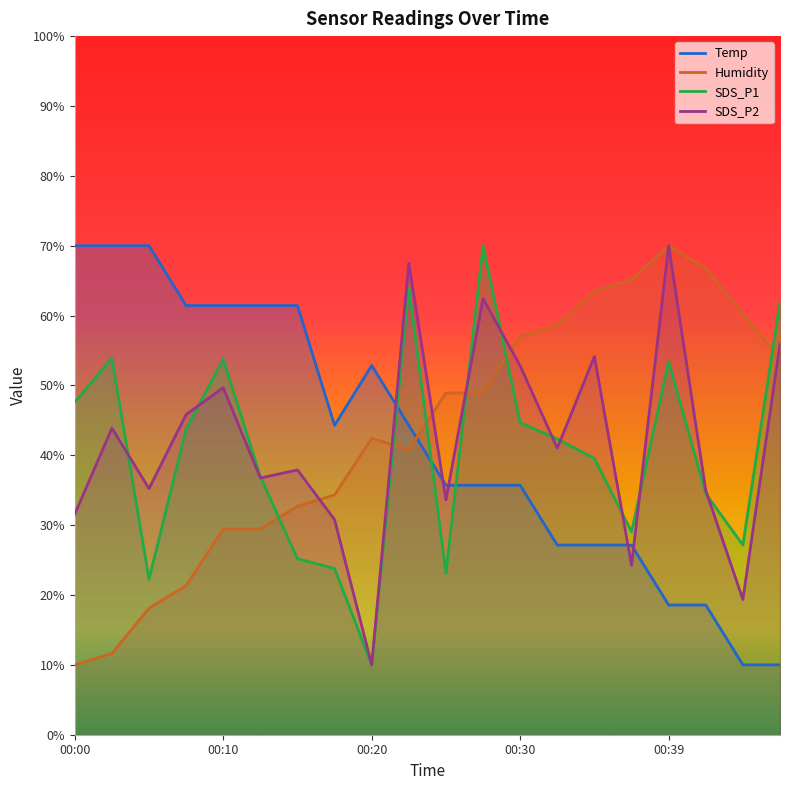

What is the sum of all SDS_P1 values?

806.9